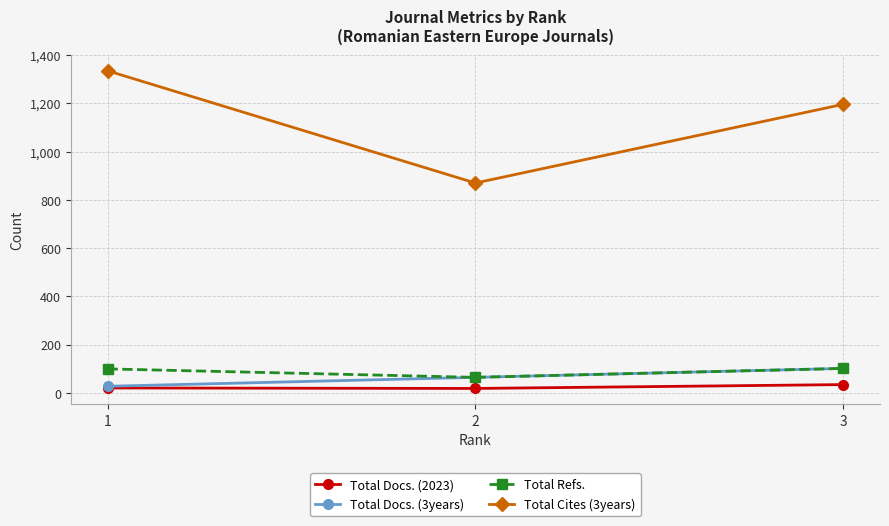

The value of Total Refs. at 3 is 102. True or false?

True